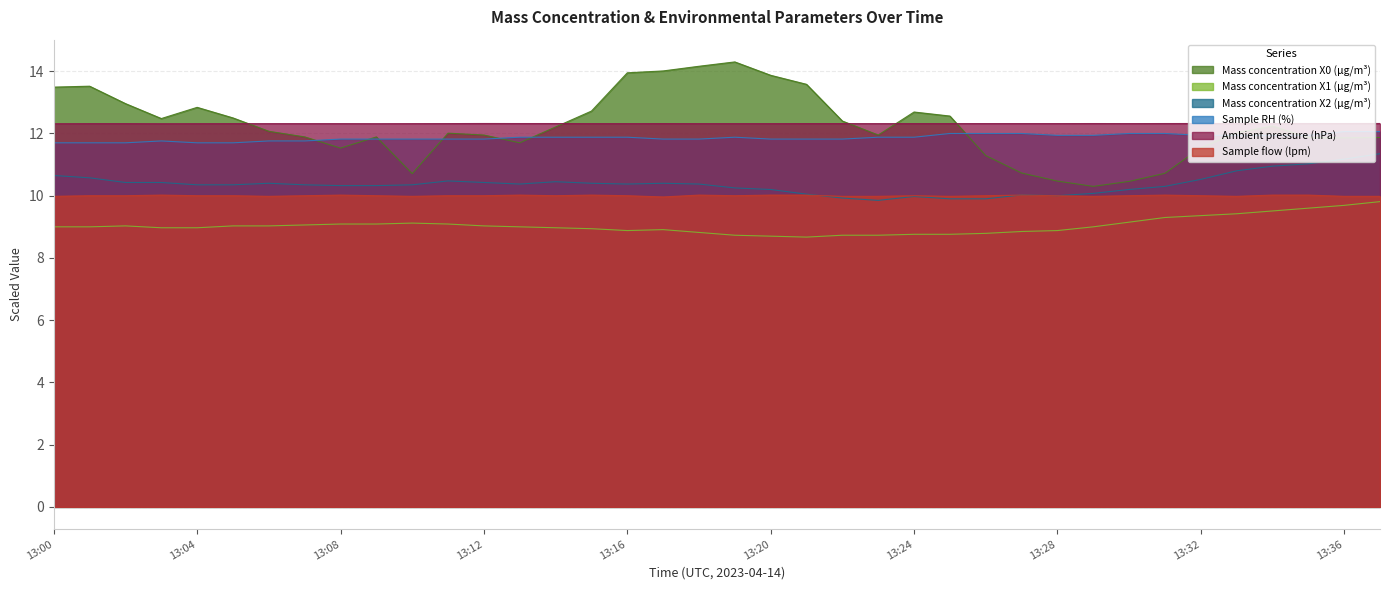

How many lines are shown in the chart?

6